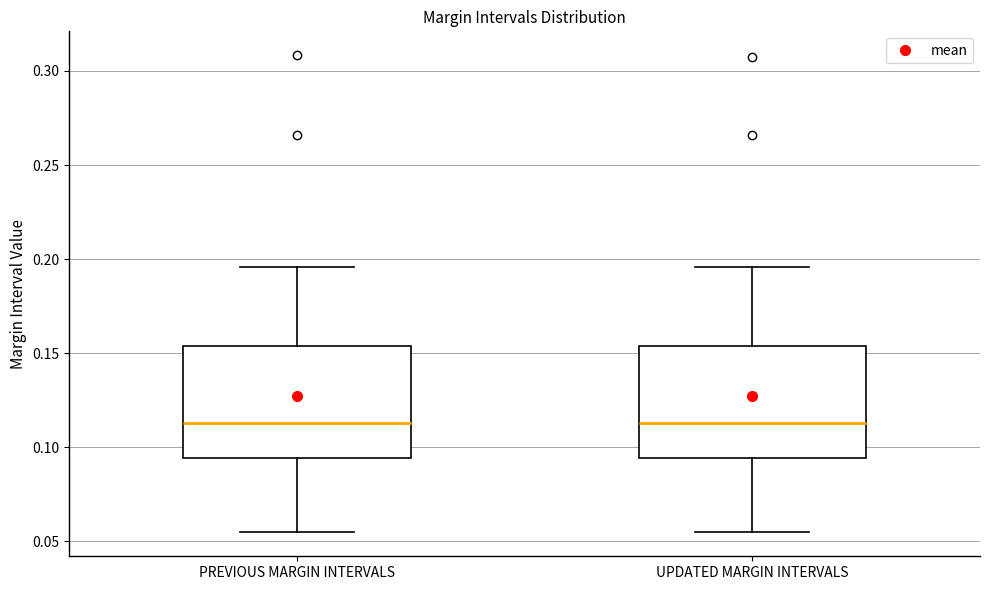

Reading left to right, transcribe this box plot: for each box, give where its median line is, the range the box spans, and where its two whiskers end, as read against the y-axis. The values are not printed on the chart, so give them approximately, as read against the axis.

PREVIOUS MARGIN INTERVALS: median 0.115, box 0.095 to 0.155, whiskers 0.055 to 0.195
UPDATED MARGIN INTERVALS: median 0.115, box 0.095 to 0.155, whiskers 0.055 to 0.195